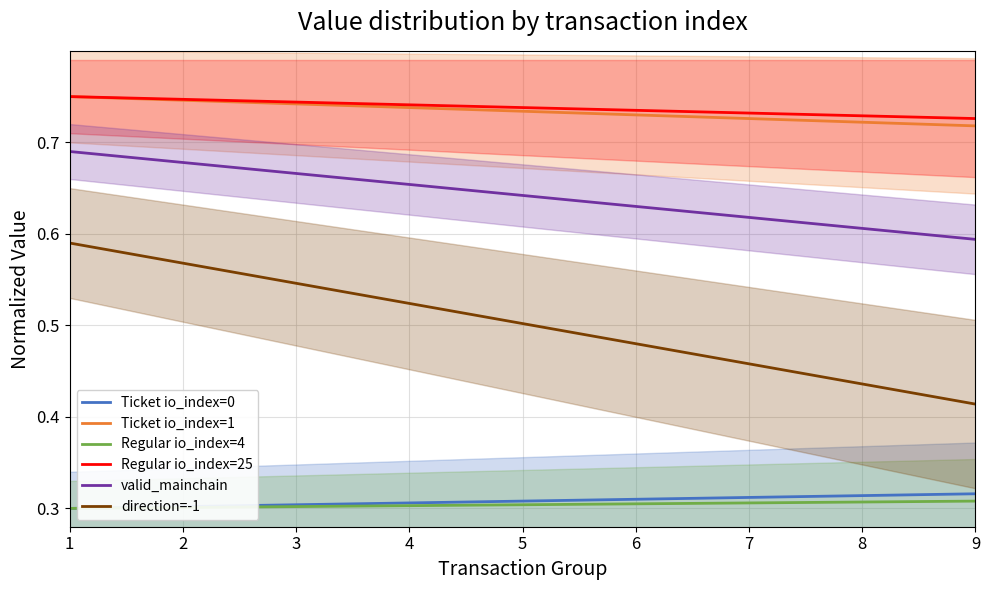

True or false: Regular io_index=4 and Ticket io_index=0 intersect in this chart.

False